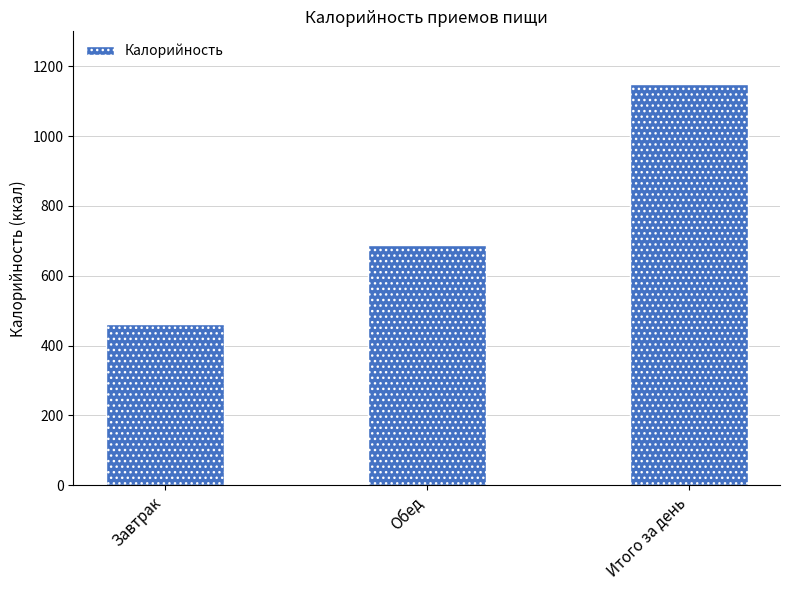

How many values are below 687?

1